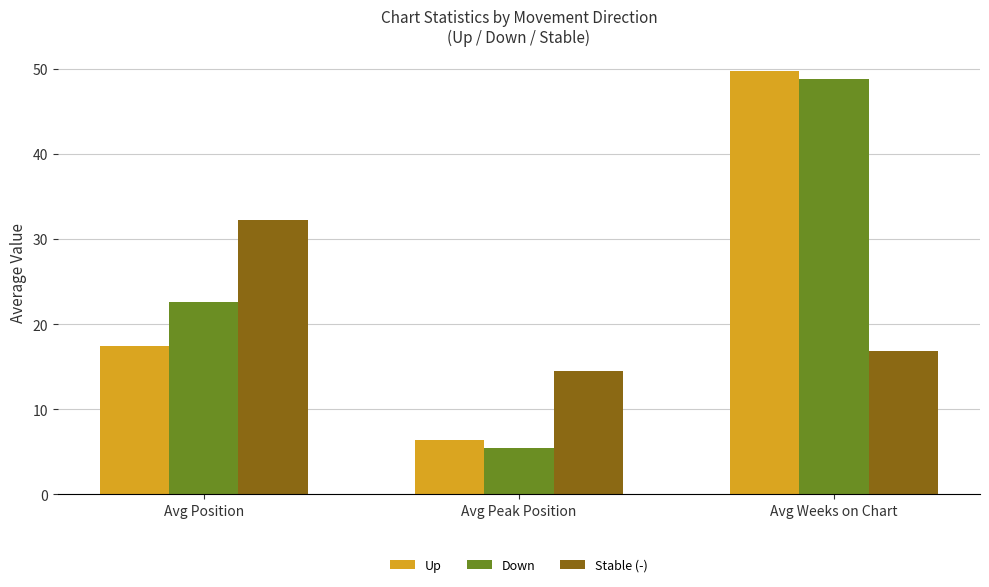

Which series changed the most between Avg Position and Avg Peak Position?

Stable (-)